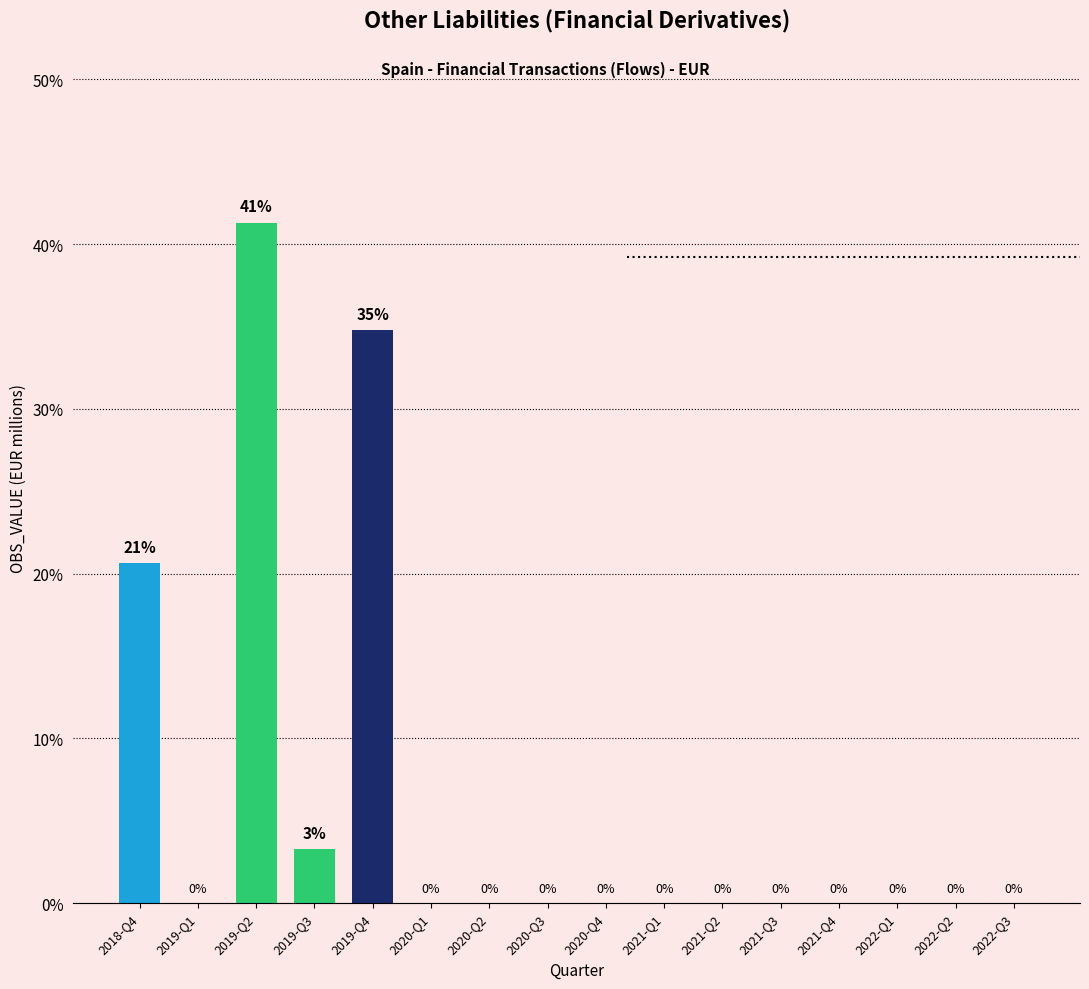

Is it true that the value at 2020-Q4 is 0.0?

True